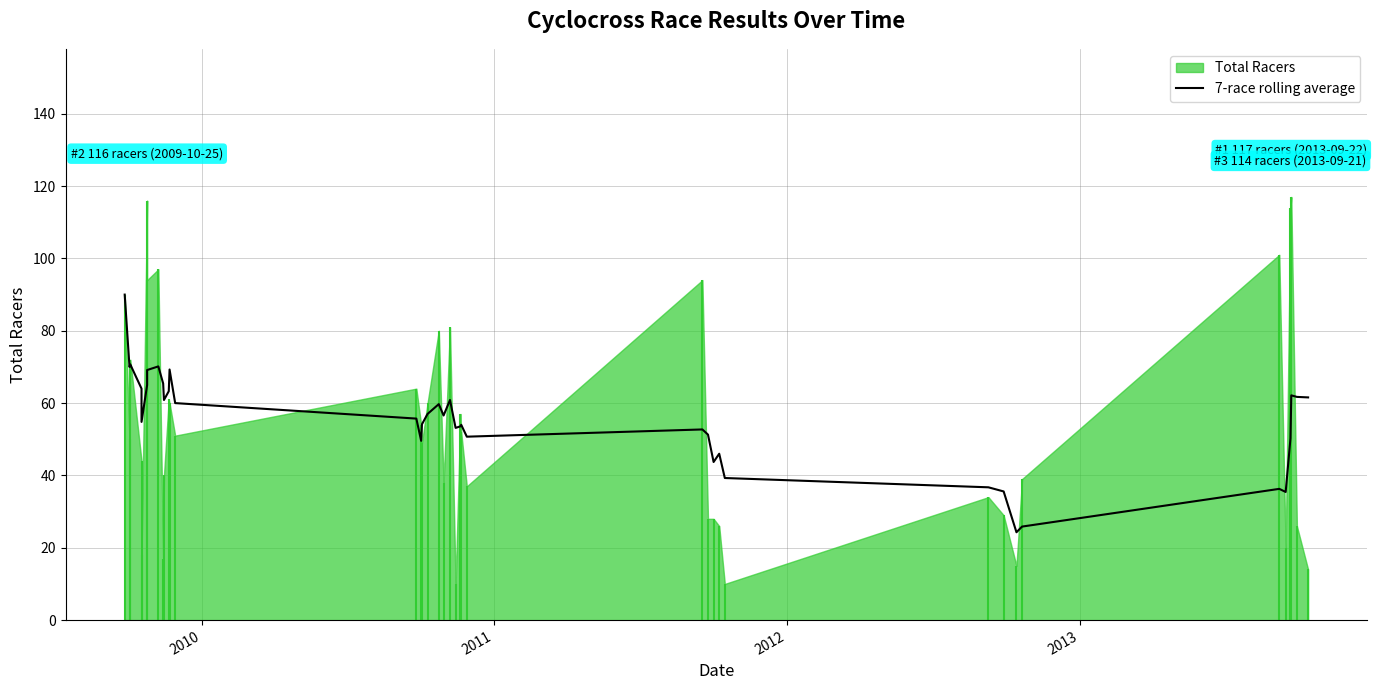

True or false: the data has more than 2 interior local peaks.

True